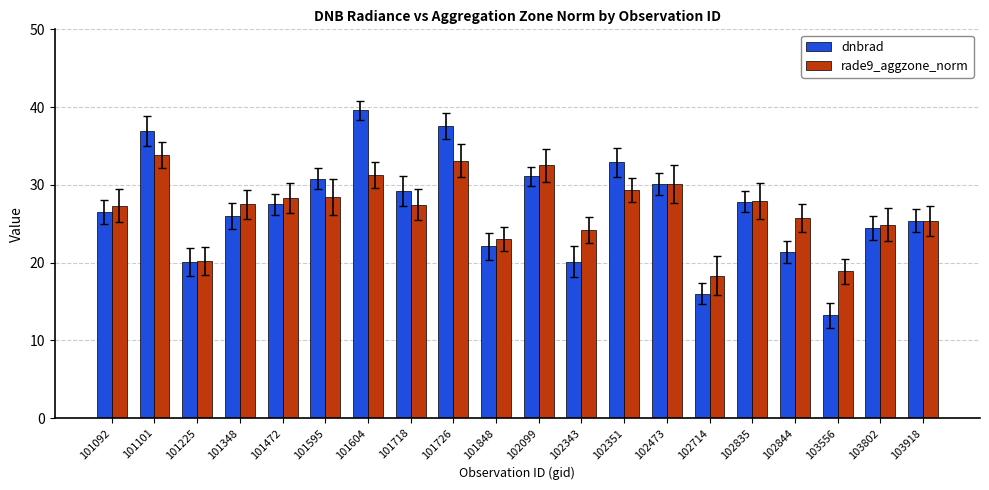

What is the difference between the second highest and second lowest values in the dnbrad series?

21.6